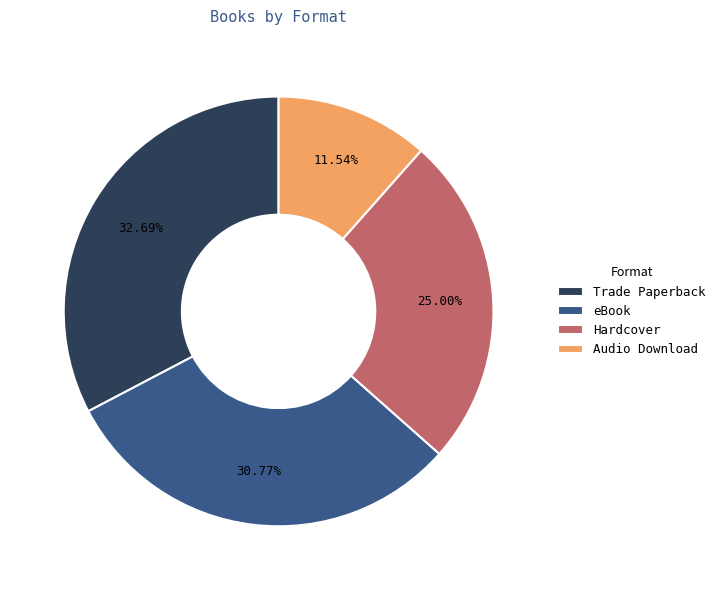

What is the ratio of the value at eBook to the value at Trade Paperback?

0.9